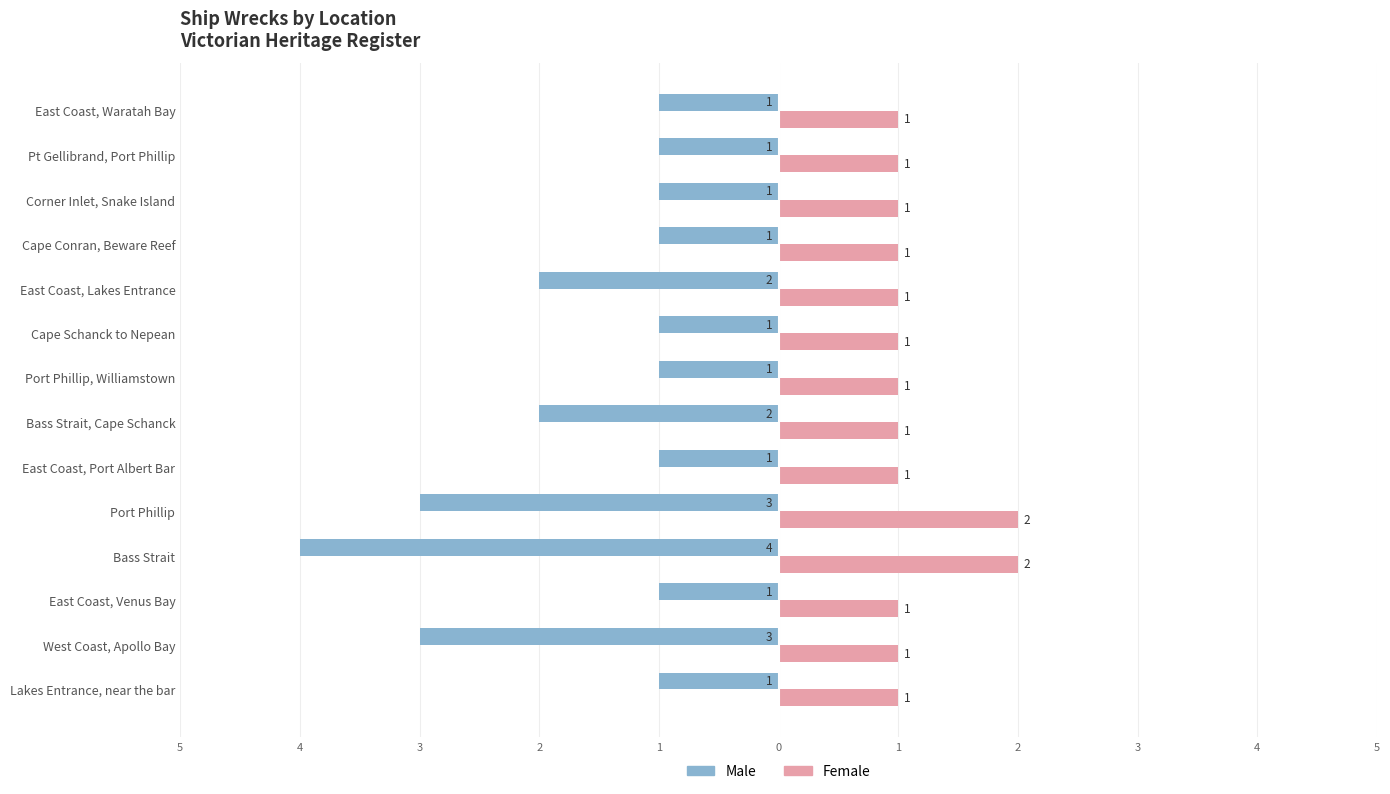

What are all the series names shown in the legend?

Male, Female